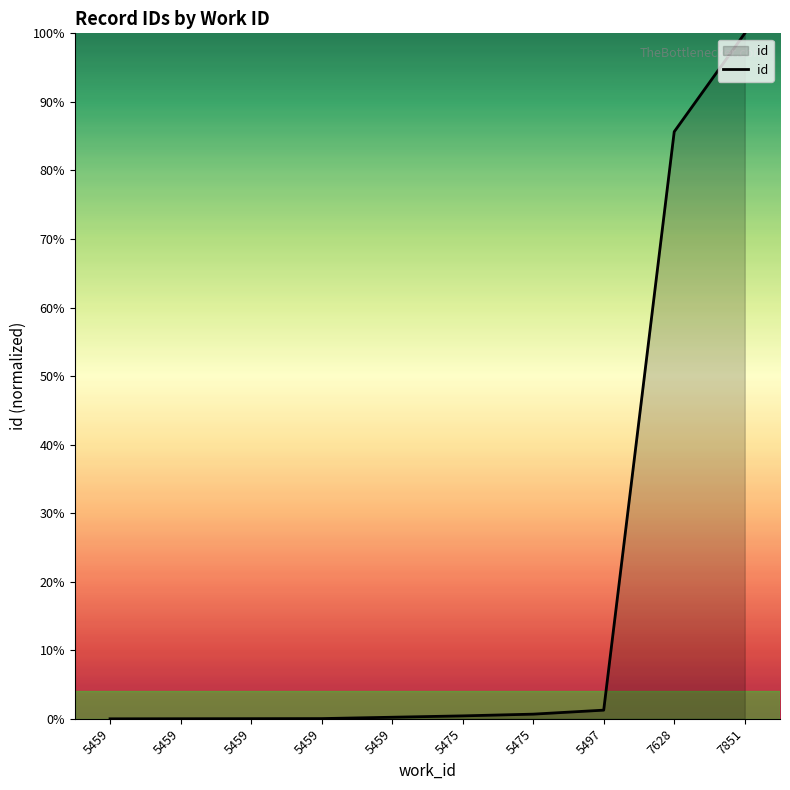

True or false: the data has more than 1 interior local peaks.

False